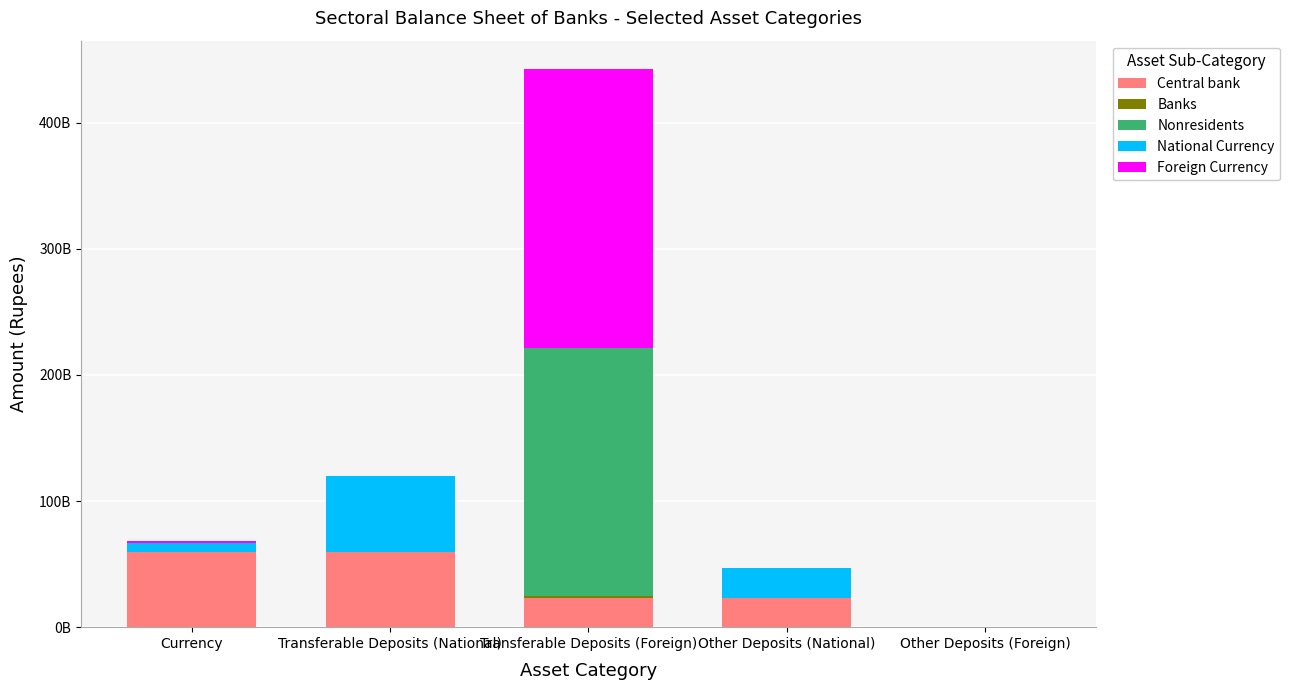

Are the bars horizontal?

No